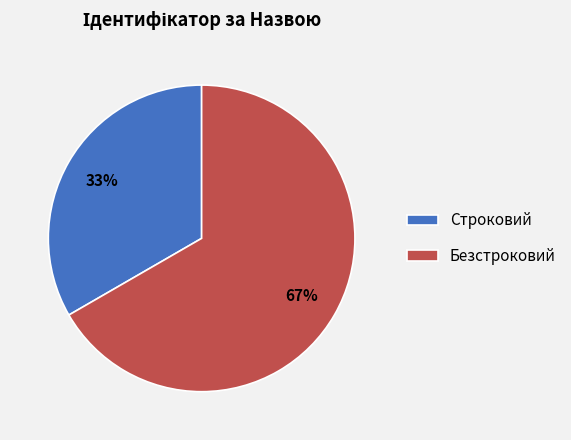

Approximately how many times larger is the value at Безстроковий compared to Строковий?

2.0